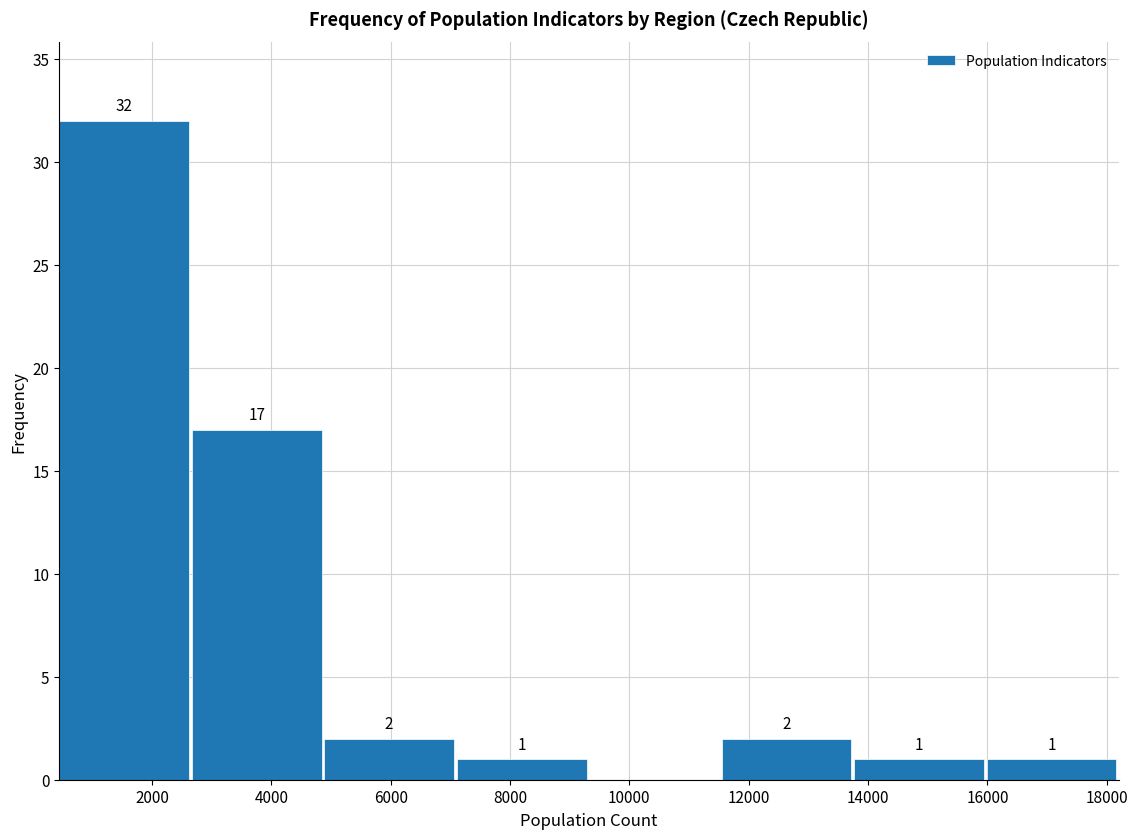

Over which range of the x-axis is the bar tallest?

400 to 2600